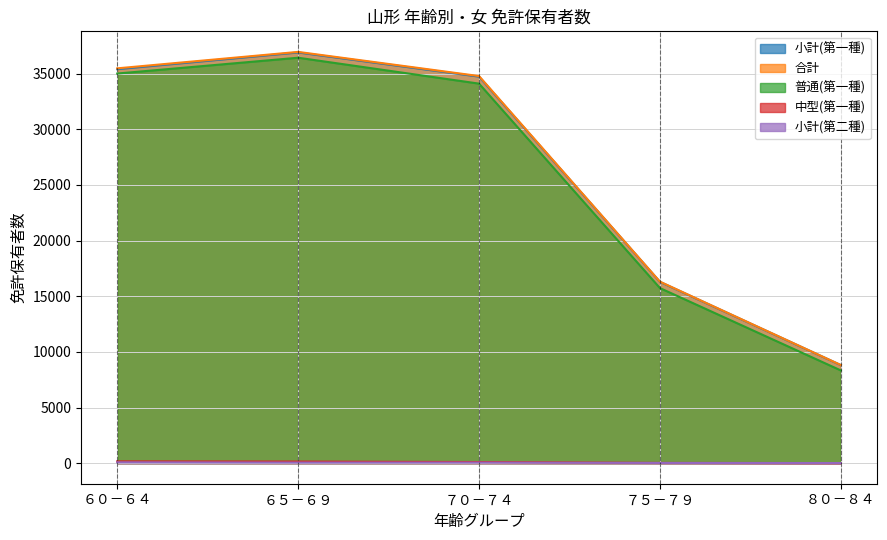

The 合計 series shows 4532 at ８０－８４. True or false?

False